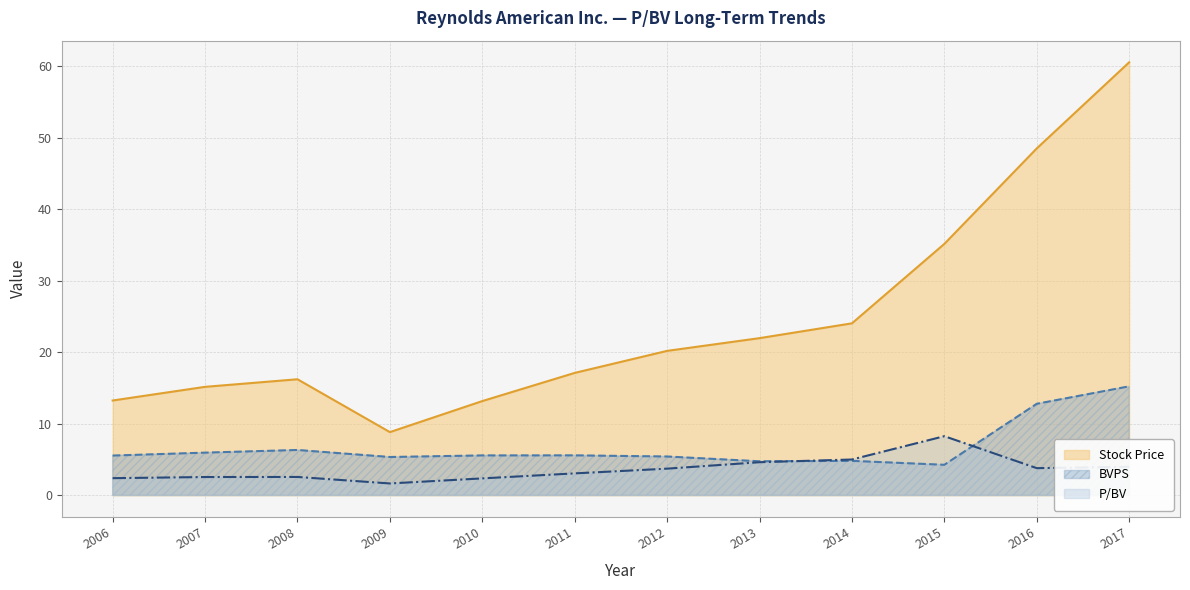

Is it true that BVPS equals 9.0 at 2008?

False